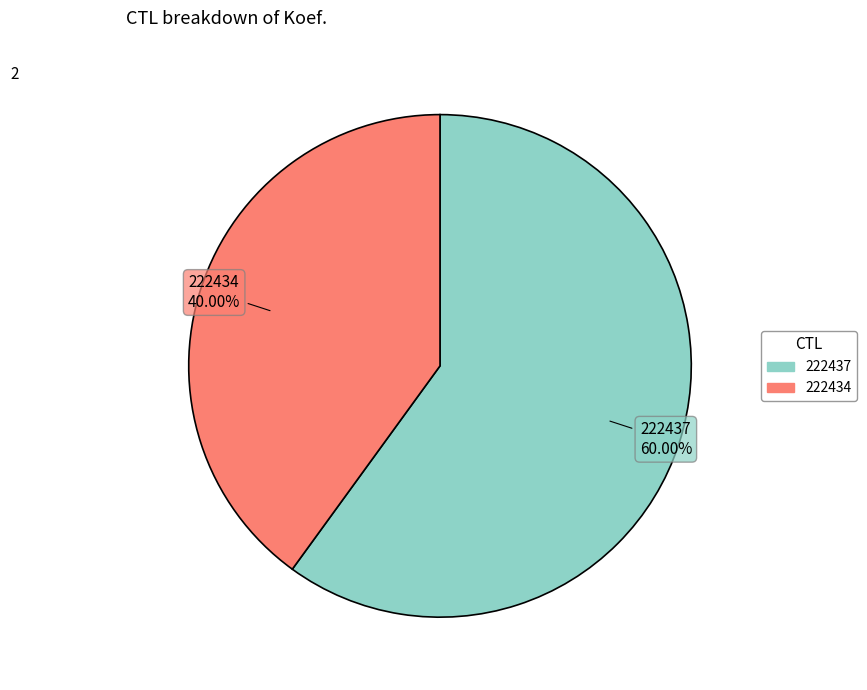

The 222437 slice represents 46% of the pie. True or false?

False